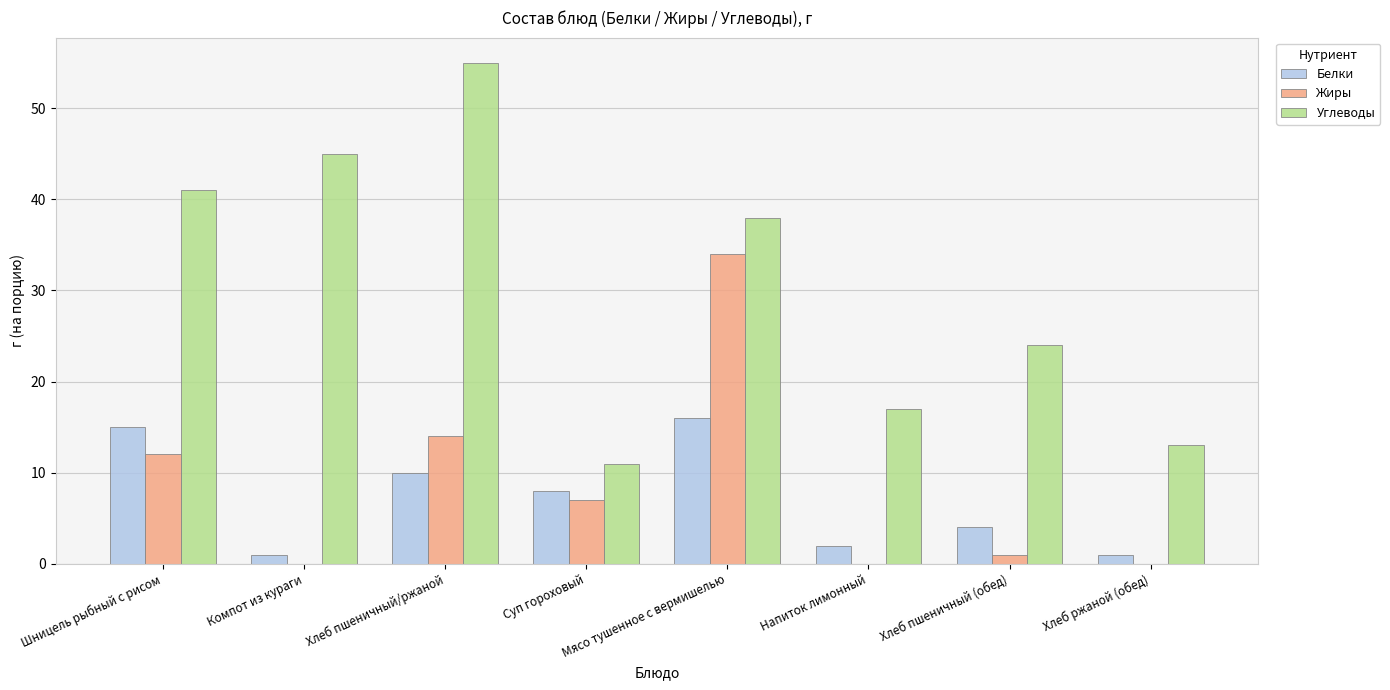

What is the total value across all series at Хлеб пшеничный (обед)?

29